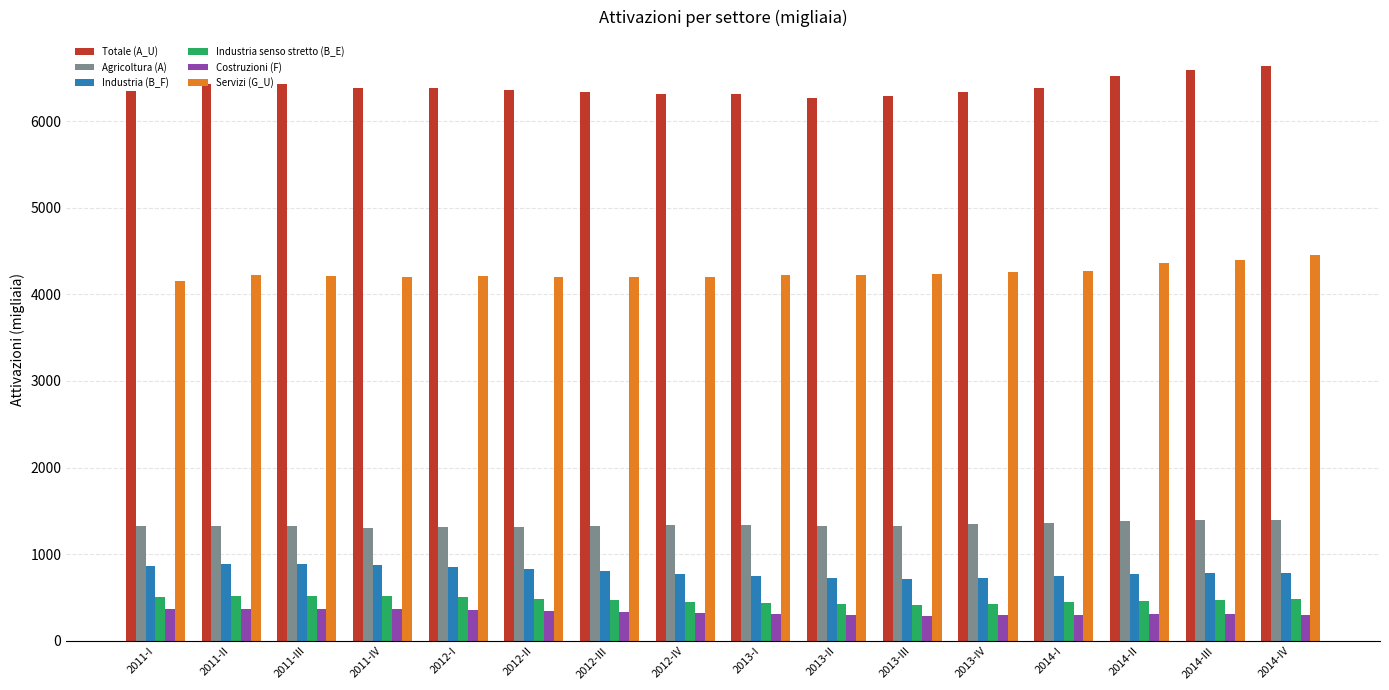

Which series has the largest total across all categories?

Totale (A_U)